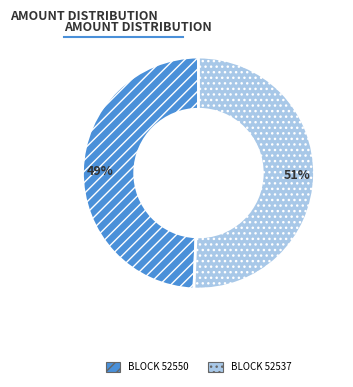

Does any single category account for the majority?

Yes